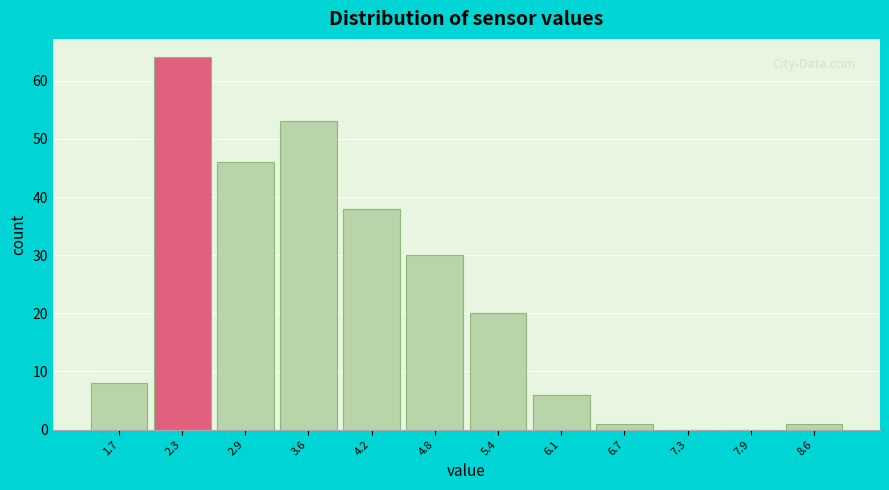

Reading left to right, transcribe all the data shown in this chart.

1.7=8	2.3=64	2.9=46	3.6=53	4.2=38	4.8=30	5.4=20	6.1=6	6.7=1	7.3=0	7.9=0	8.6=1